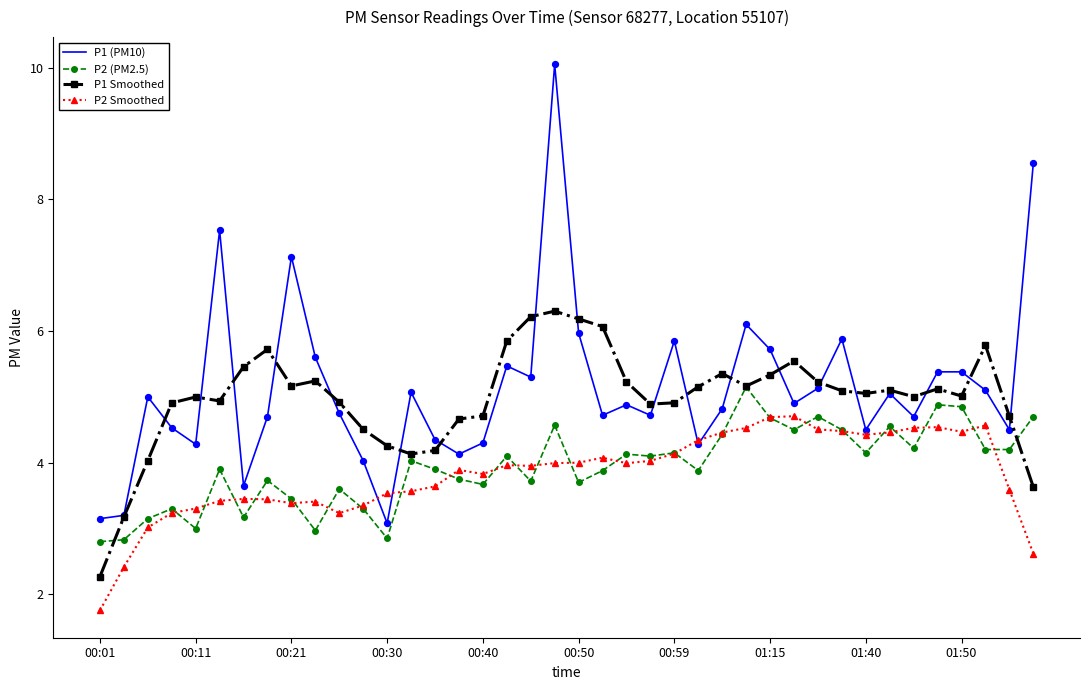

Which series has the widest spread of values?

P1 (PM10)